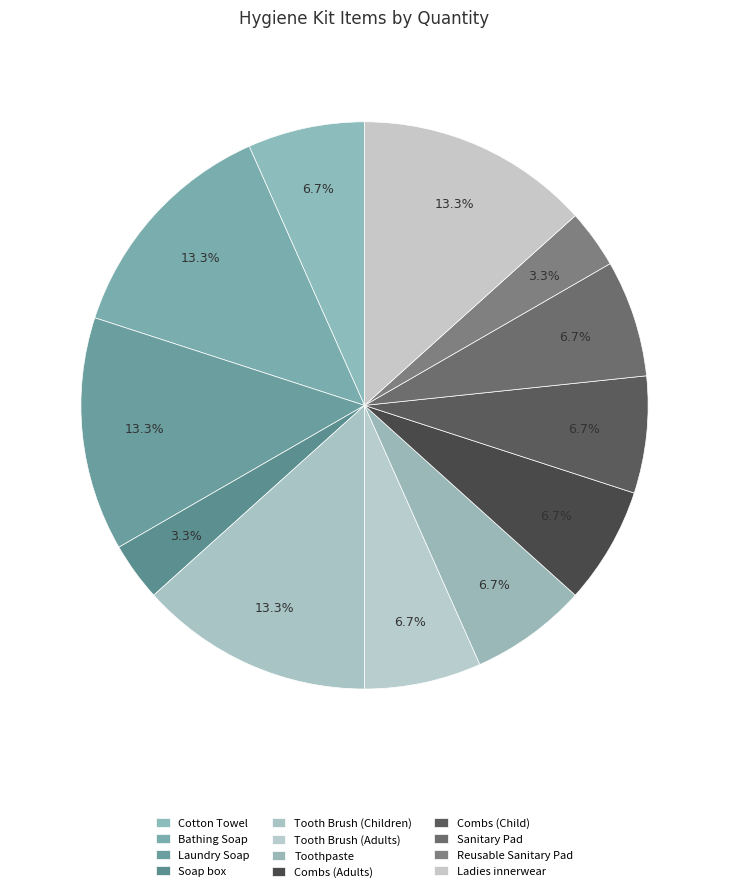

What percentage is NOT represented by Toothpaste?

93.3%